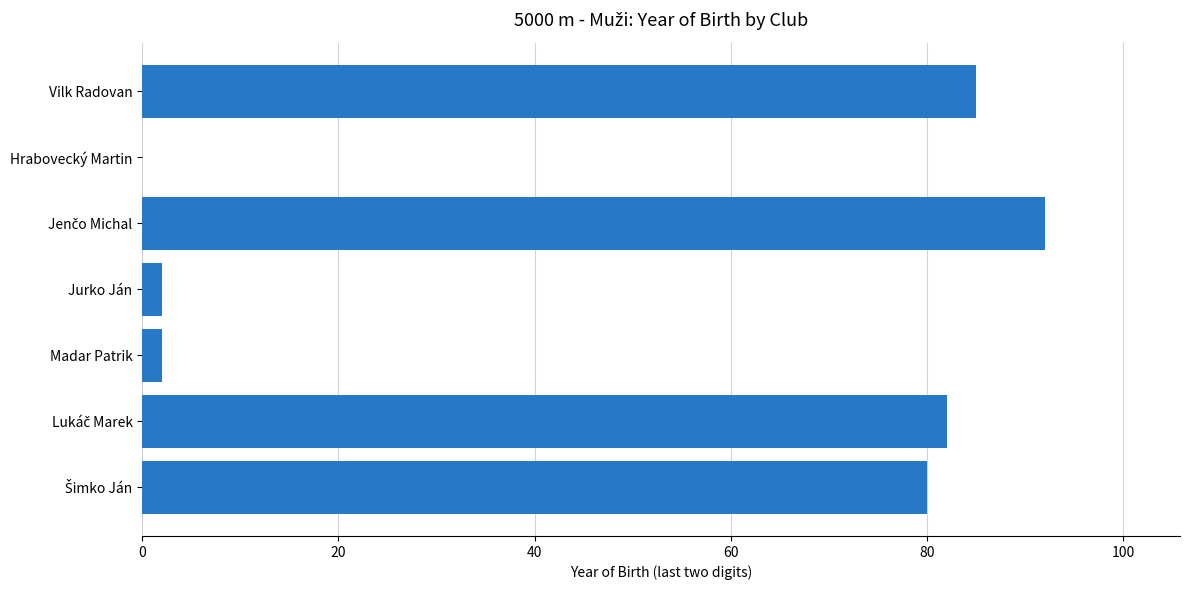

Which has a higher value, Hrabovecký Martin or Vilk Radovan?

Vilk Radovan